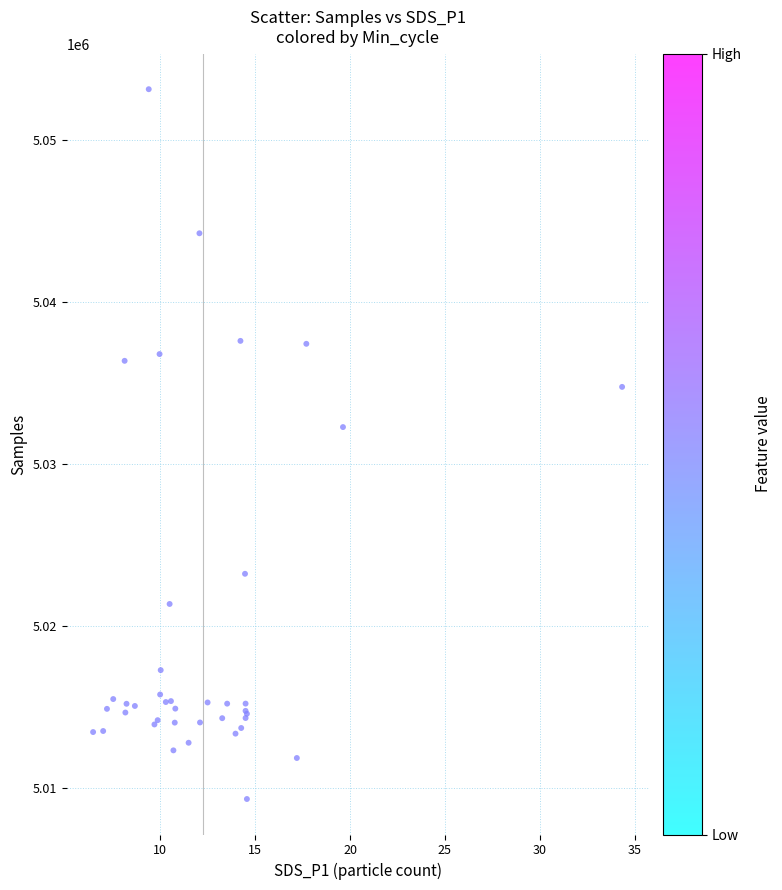

What Y value in the scatter plot is closest to 5031206?

5032258